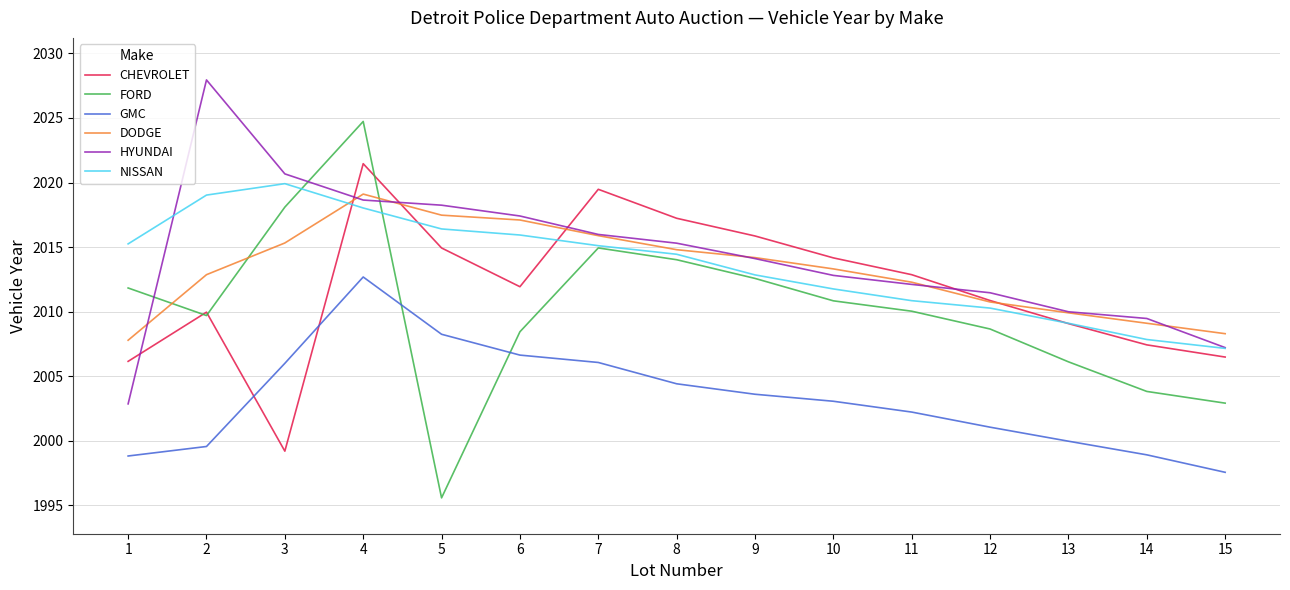

What is the approximate value of FORD at 5?

1995.6